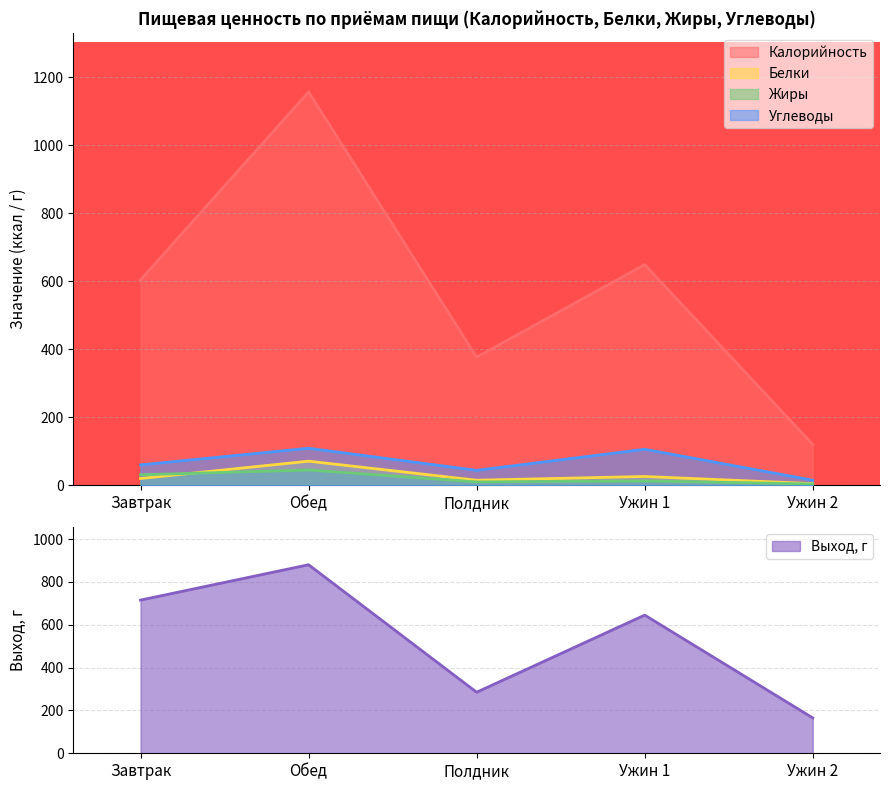

What is the total value across all series at Ужин 2?

144